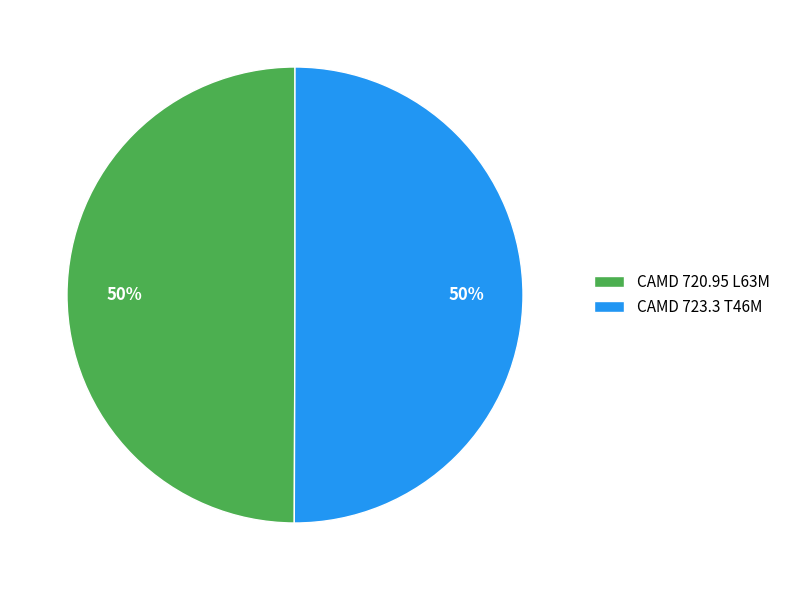

What is the ratio of the value at CAMD 723.3 T46M to the value at CAMD 720.95 L63M?

1.0